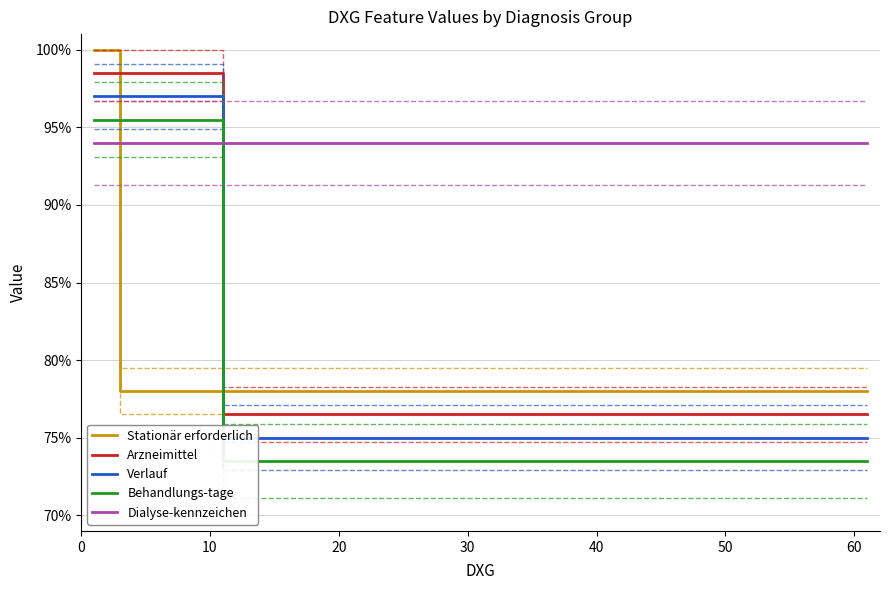

How many times do Stationär erforderlich and Behandlungs-tage cross each other?

2